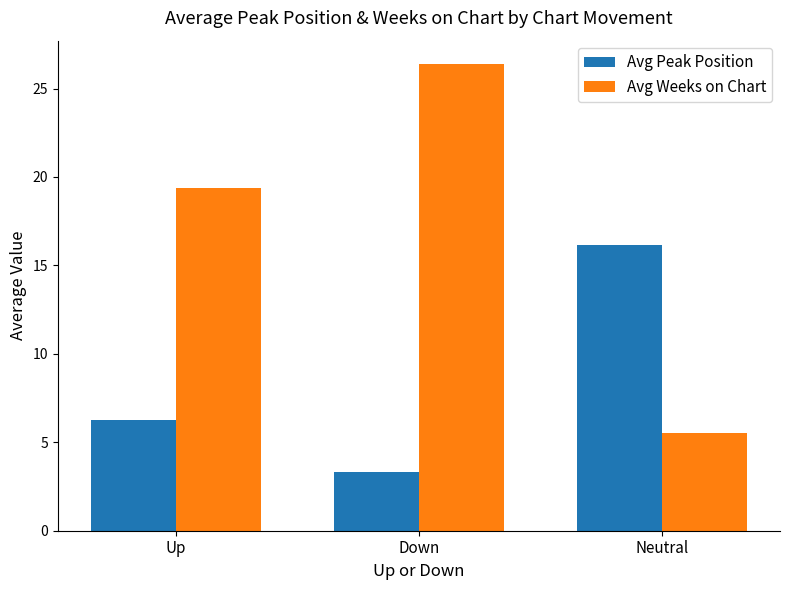

At which category is the sum across all series the highest?

Down